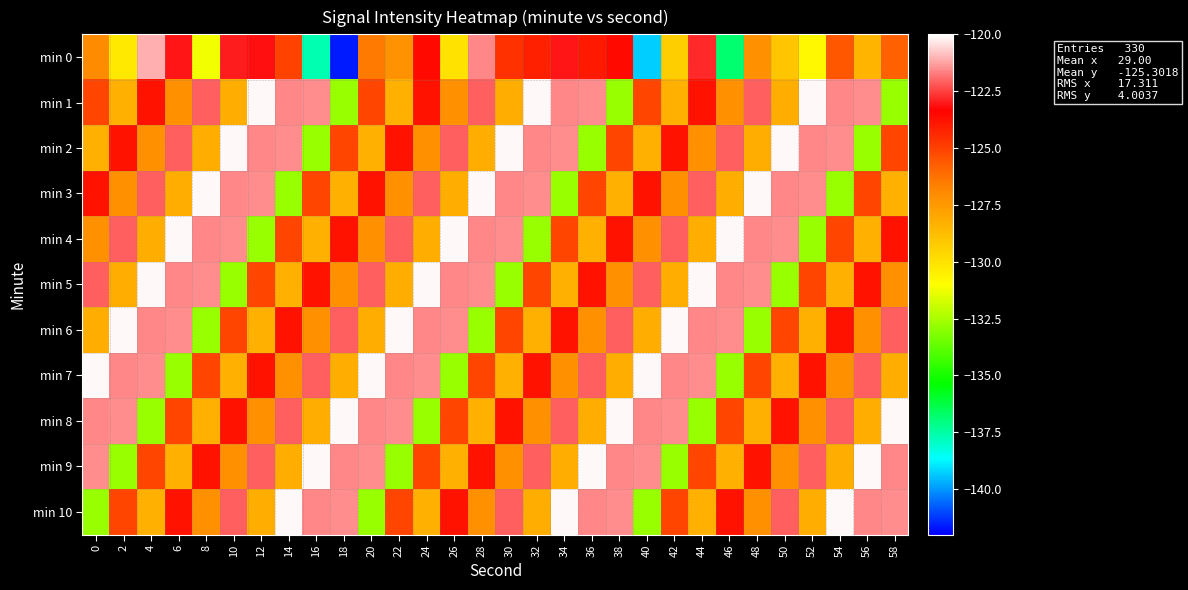

How many distinct data groups are displayed?

11